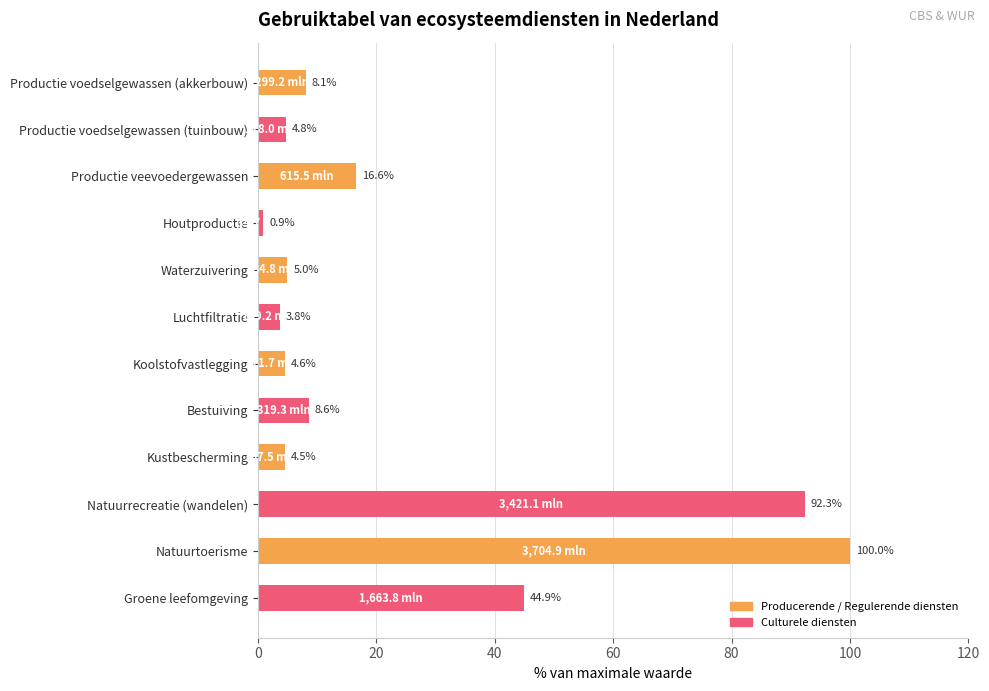

What is the change in value from Natuurrecreatie (wandelen) to Natuurtoerisme?

+7.7